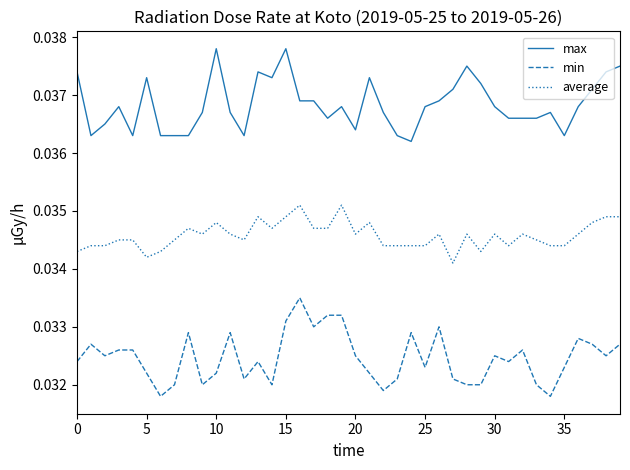

Which series has the largest total across all categories?

max